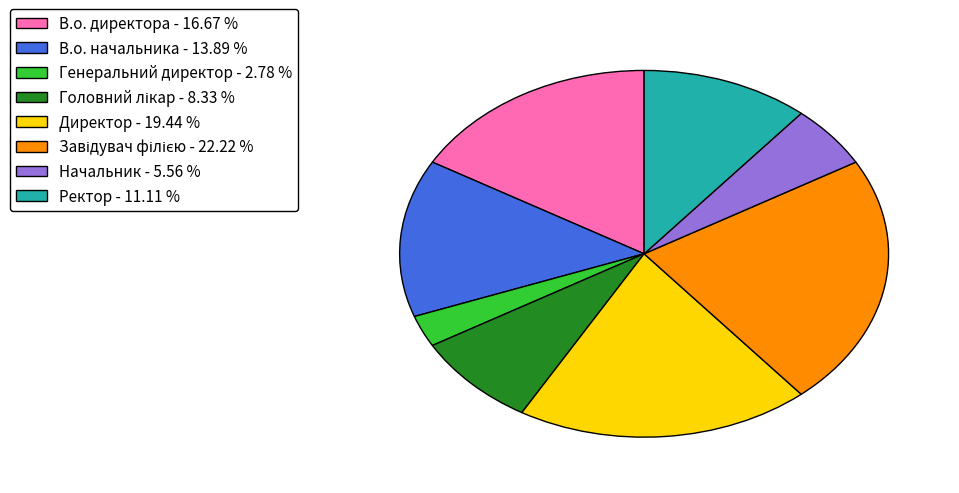

Do Ректор - 11.11 % and Директор - 19.44 % together represent more than half of the pie?

No